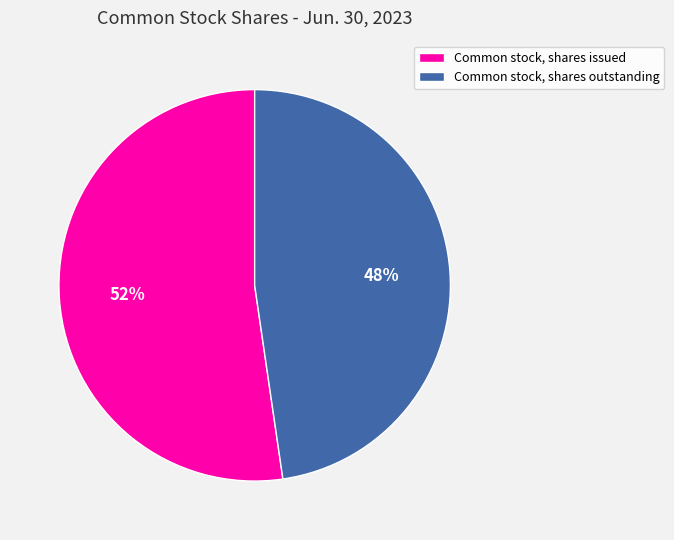

Which slice is the largest?

Common stock, shares issued